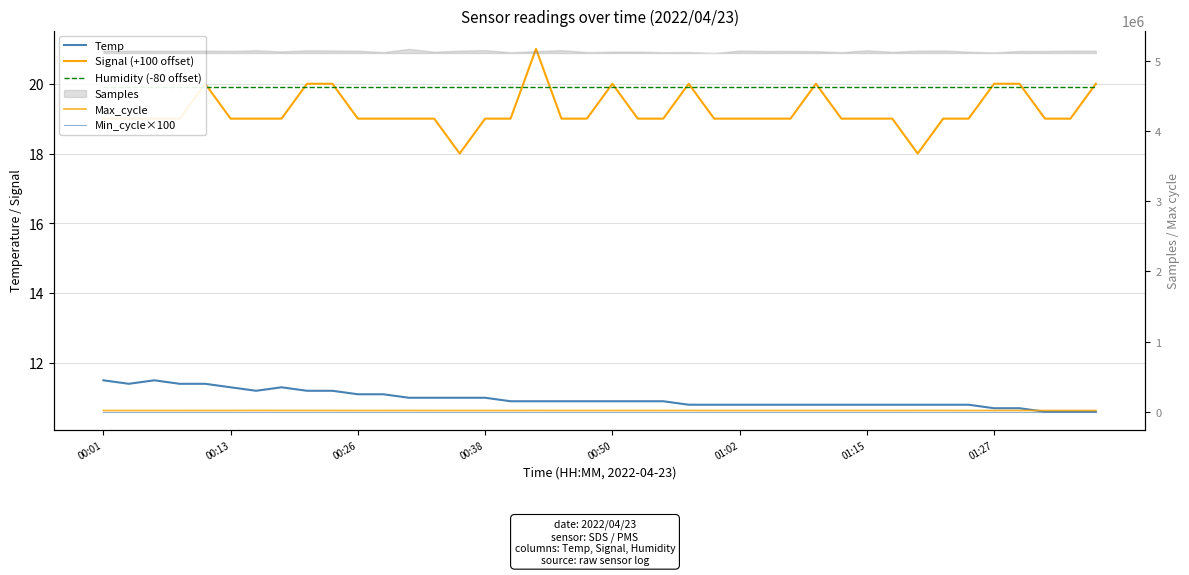

What is the value of the Temp point at the 4th from the left?

11.4